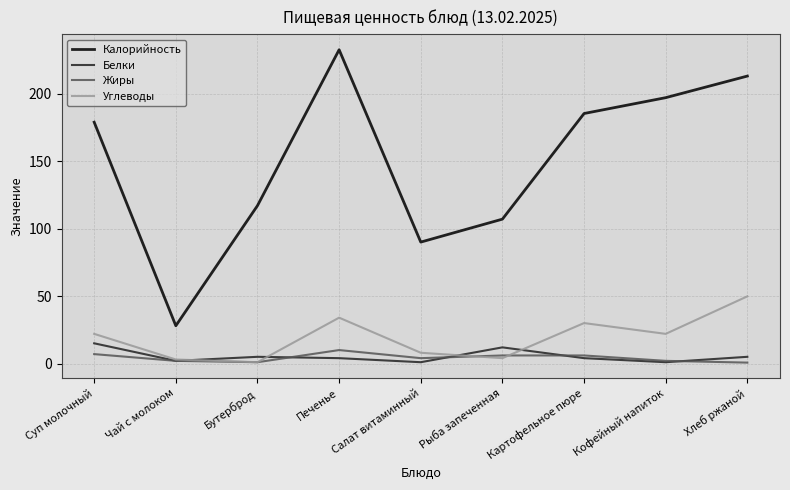

What is the difference between the maximum and minimum values in the Углеводы series?

48.8